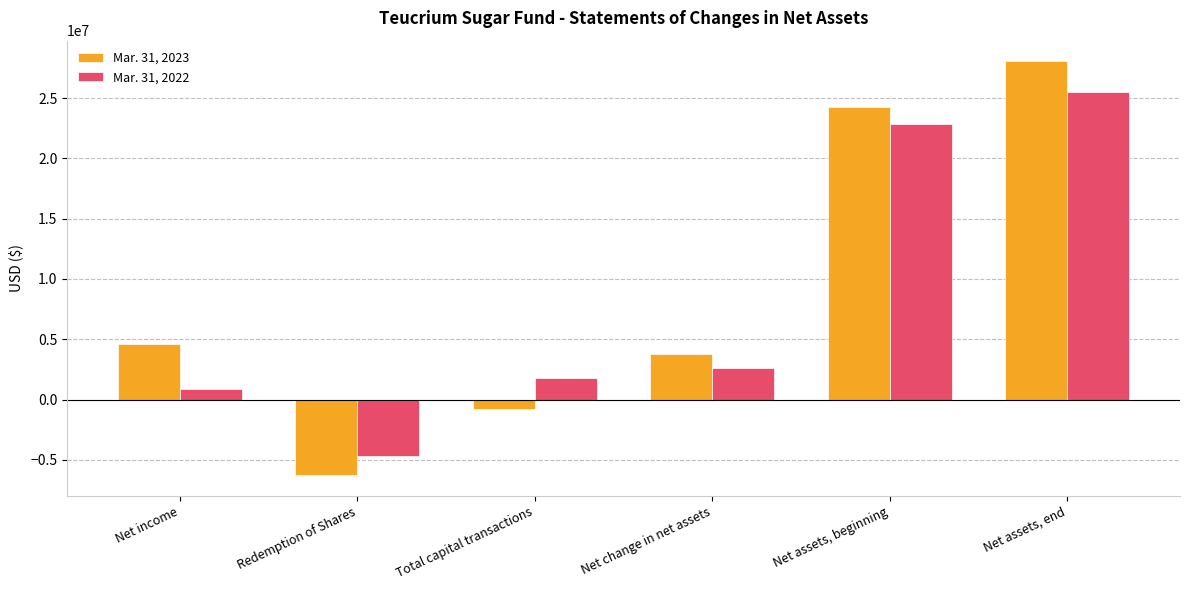

Which series changed the most between Net income and Redemption of Shares?

Mar. 31, 2023